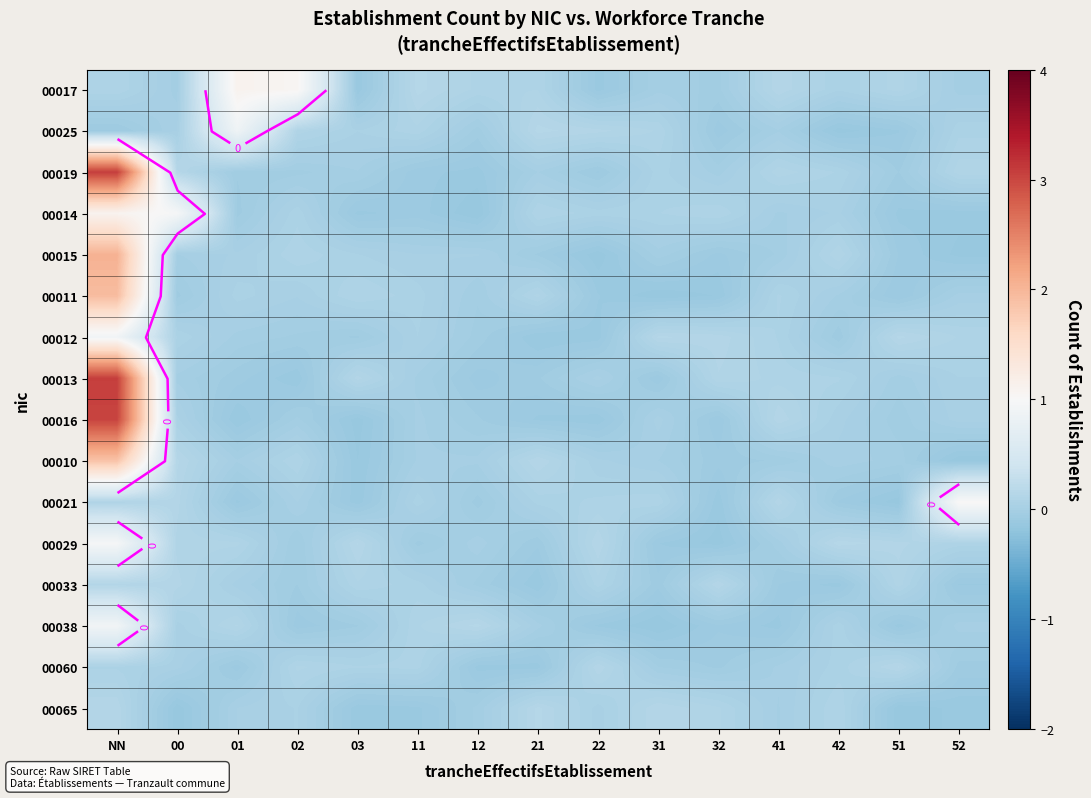

Where does the 00011 series first go above 0?

NN